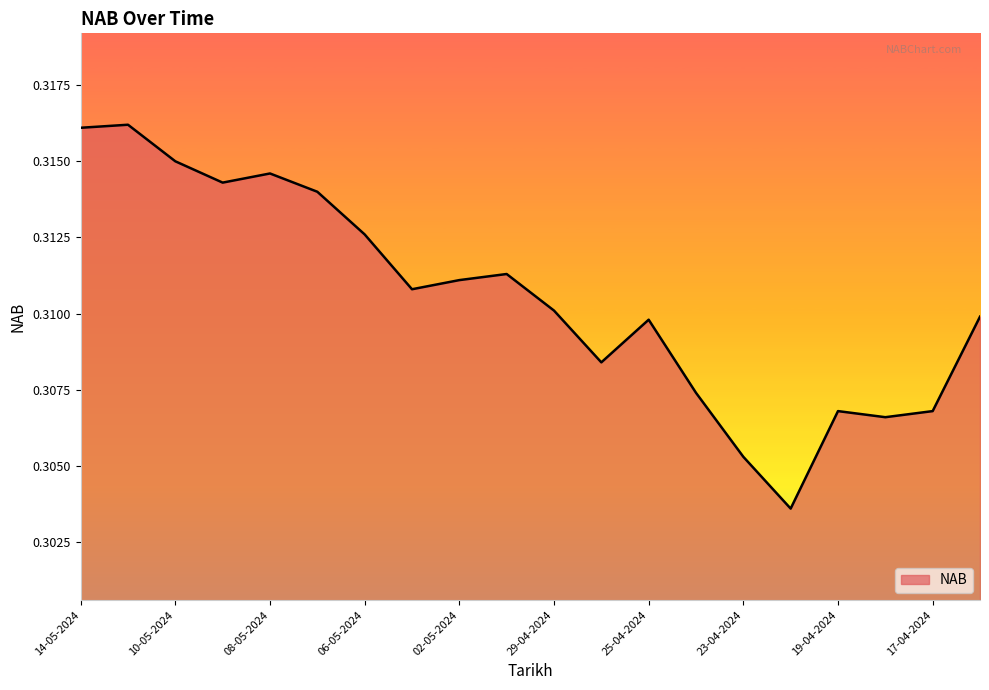

How many lines are shown in the chart?

1